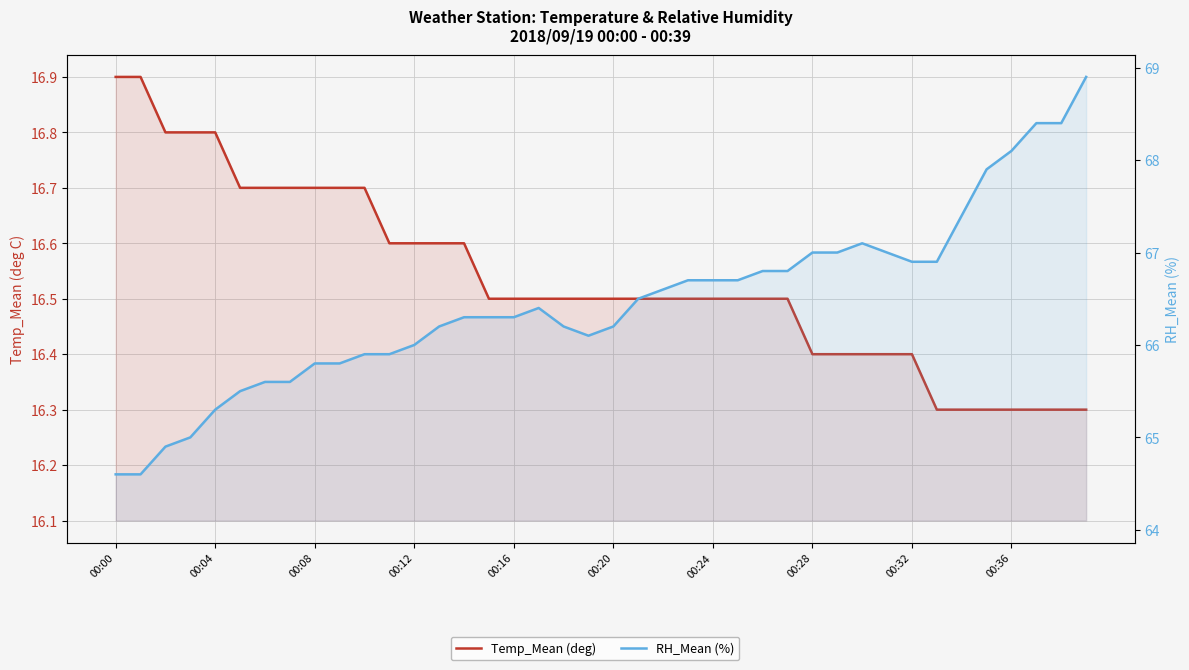

The RH_Mean (%) series shows 38.0 at 00:08. True or false?

False